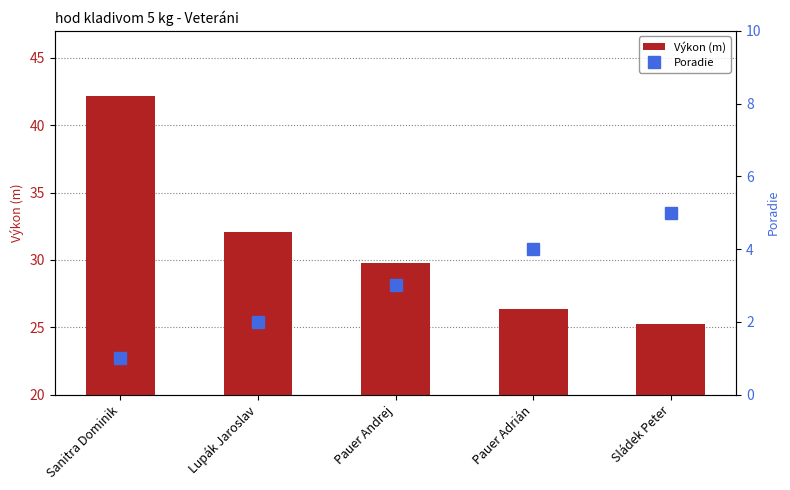

What is the label of the 3rd bar from the left?

Pauer Andrej